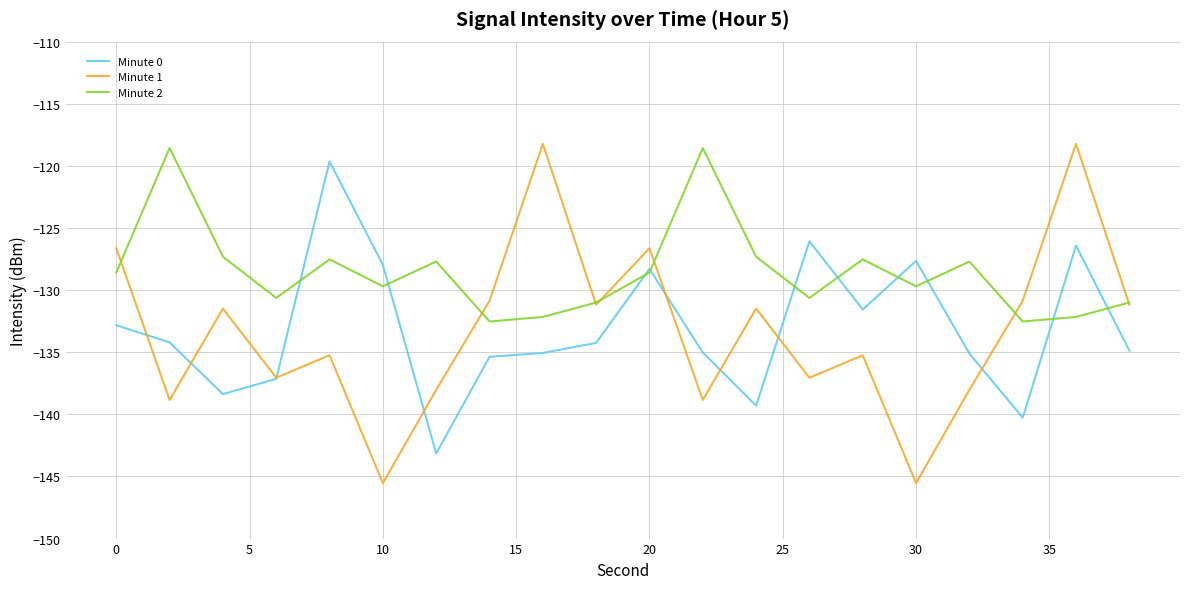

What are all the series names shown in the legend?

Minute 0, Minute 1, Minute 2